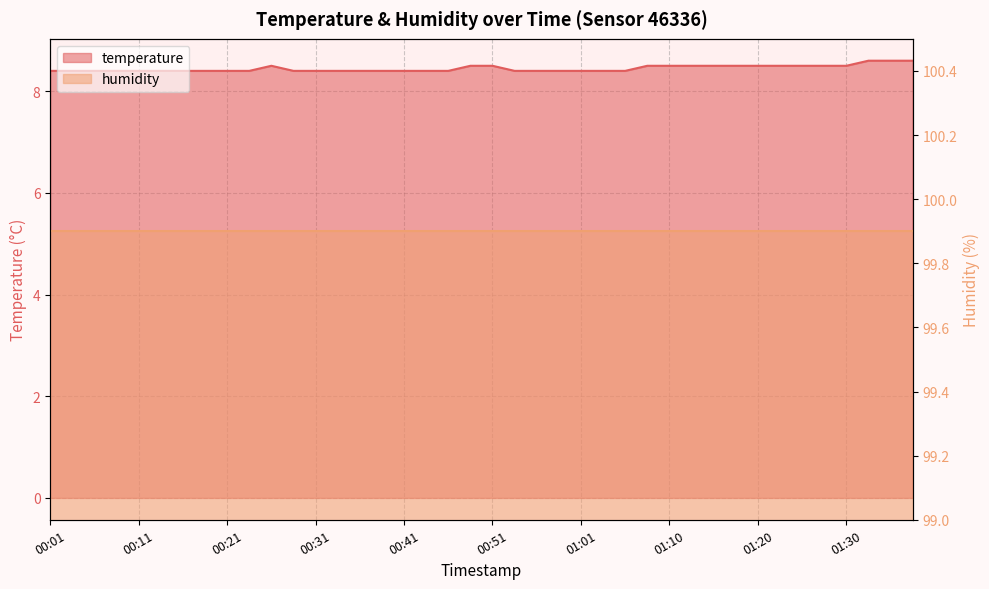

Between 00:21 and 01:03, which is larger?

00:21